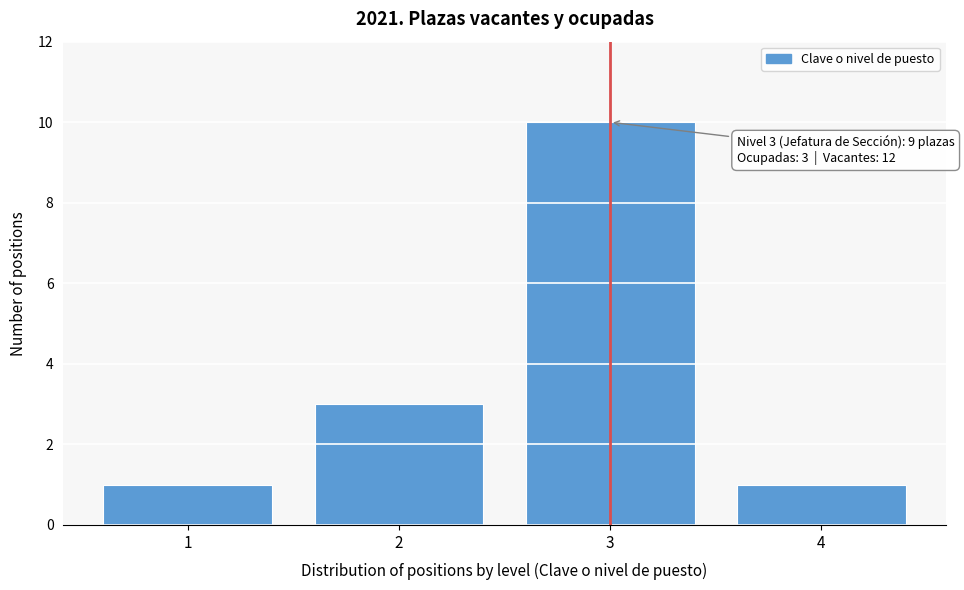

Reading left to right, list all the values displayed in this chart.

1=1	2=3	3=10	4=1